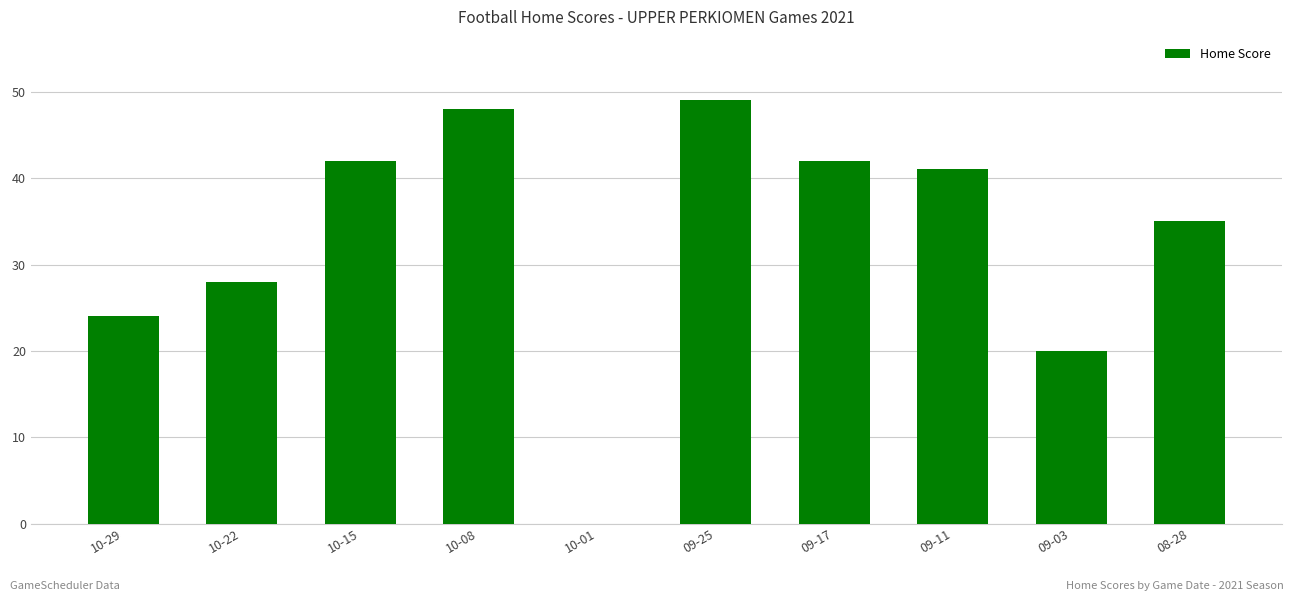

What is the change in value from 10-08 to 09-03?

-28